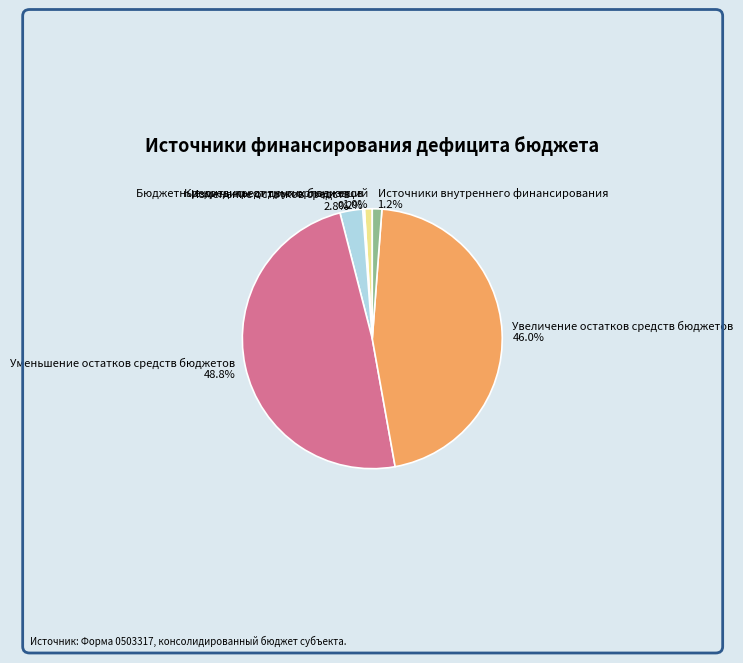

Is it true that Источники внутреннего финансирования is 1% of the pie?

True